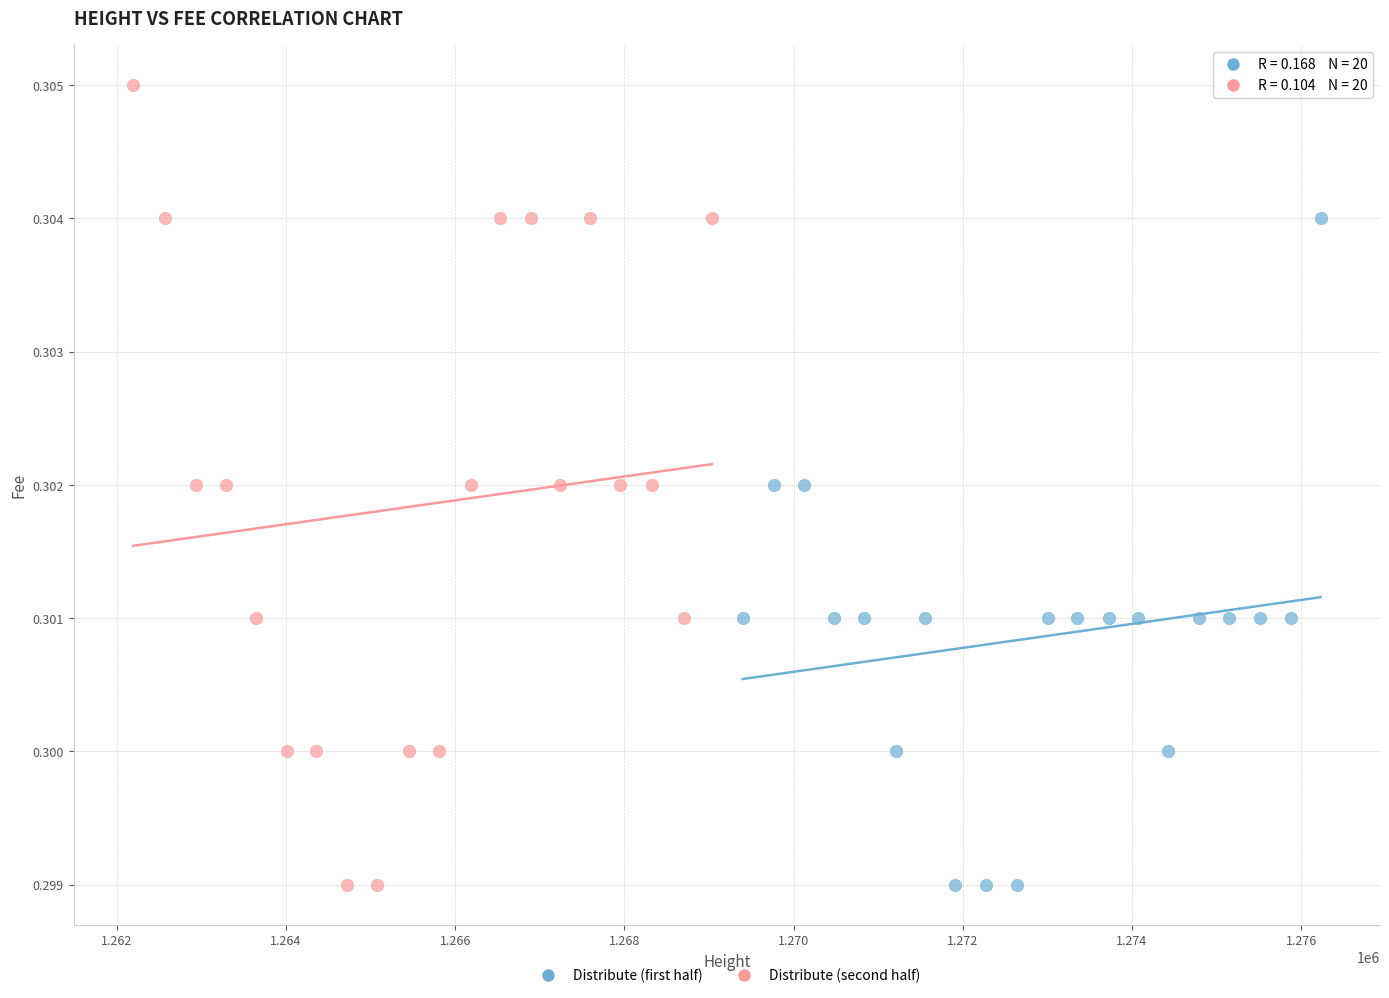

Which series has the widest spread of Y values?

Distribute (second half)